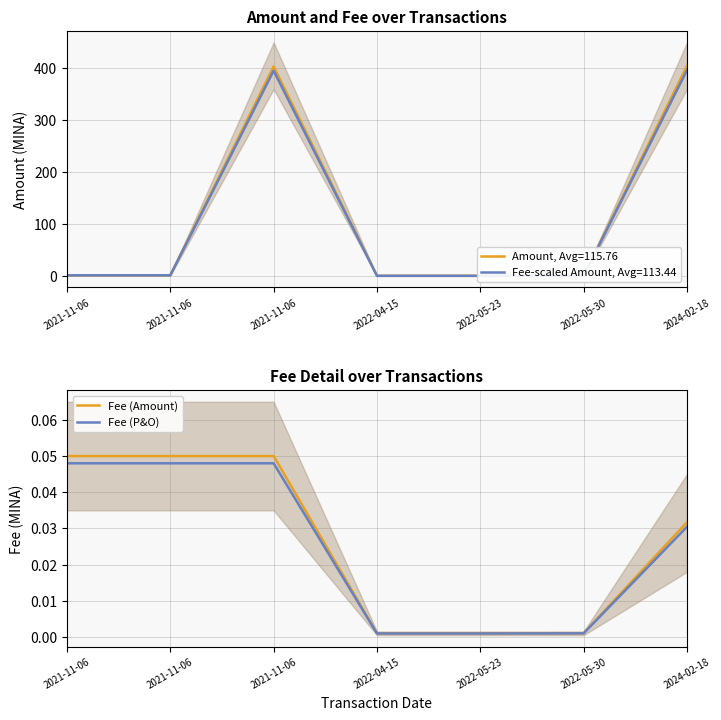

Reading left to right, extract all data points from this chart.

Fee (Amount): 0.1	0.1	0.1	0.0	0.0	0.0	0.0
Fee (P&O): 0.0	0.0	0.0	0.0	0.0	0.0	0.0